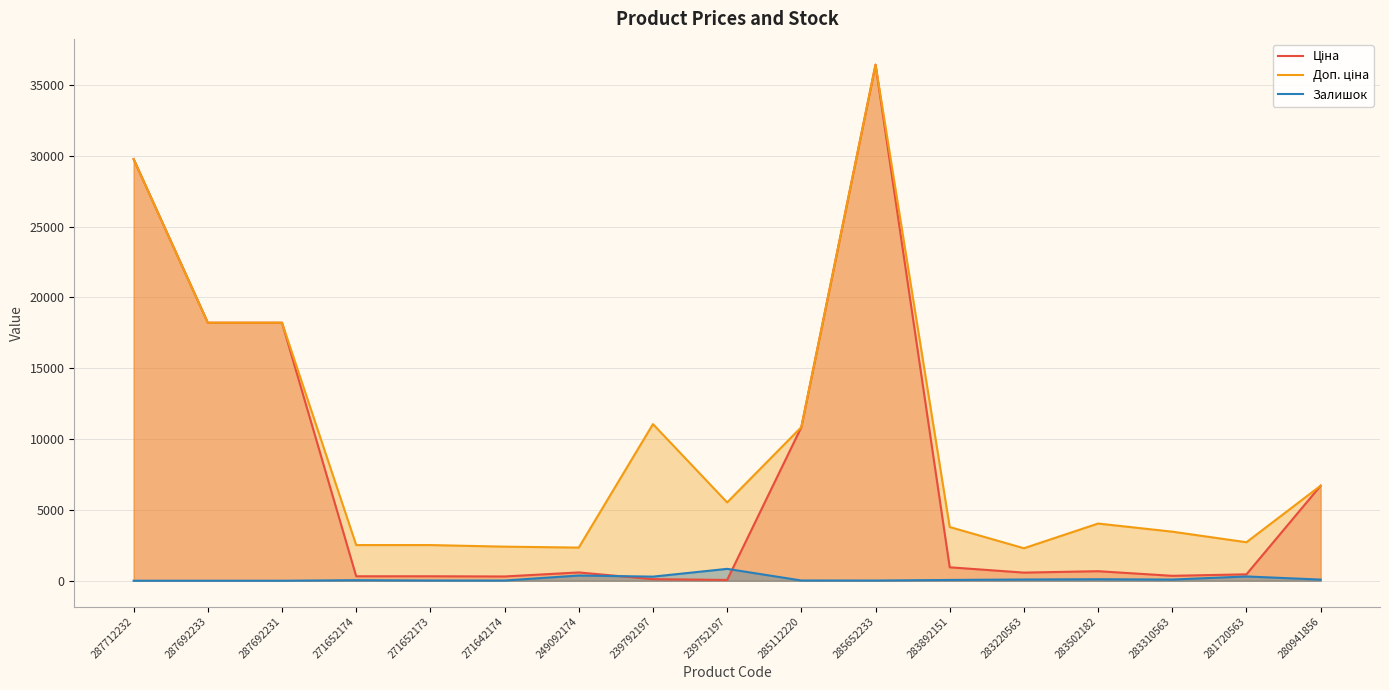

Reading right to left, extract all data points from this chart.

Ціна: 6710.2	452.7	346.3	672.7	573.2	947.6	36424.0	10840.1	55.3	110.5	584.9	300.6	314.7	314.7	18212.0	18212.0	29761.5
Доп. ціна: 6710.2	2716.4	3462.7	4036.0	2292.9	3790.3	36424.0	10840.1	5528.0	11055.0	2339.7	2405.2	2517.5	2517.5	18212.0	18212.0	29761.5
Залишок: 81.0	302.0	83.0	106.0	86.0	55.0	14.0	17.0	838.0	289.0	368.0	14.0	16.0	38.0	0.0	0.0	0.0